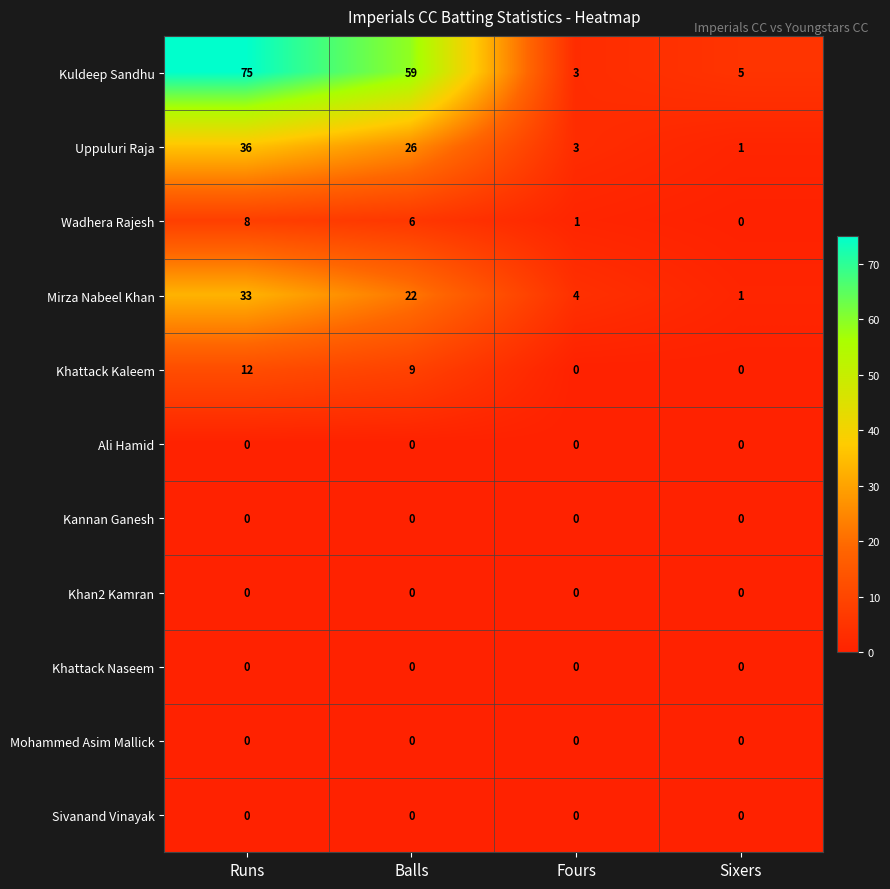

At which label does Khattack Kaleem reach its peak?

Runs